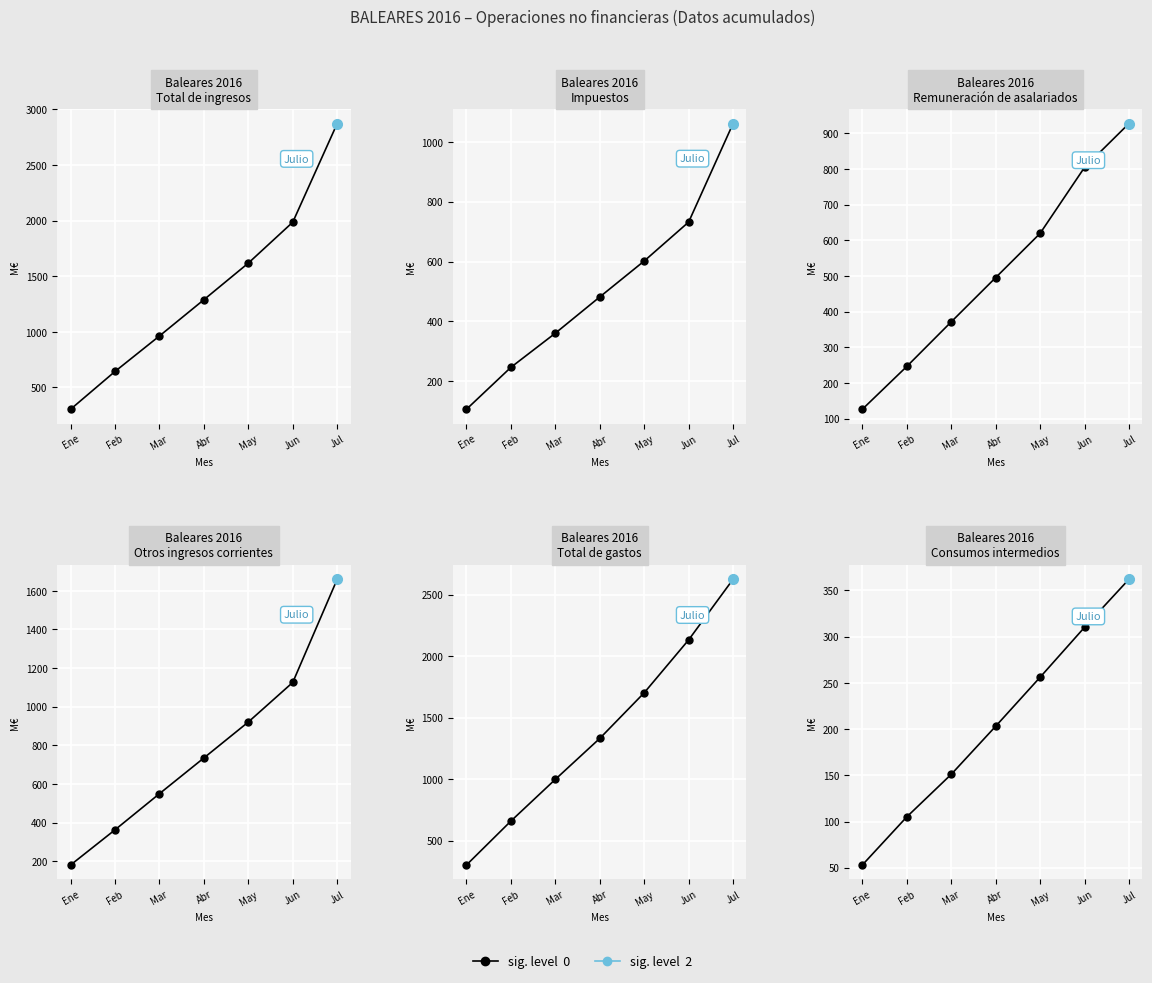

What is the change in value from Abr to Jun?

+107